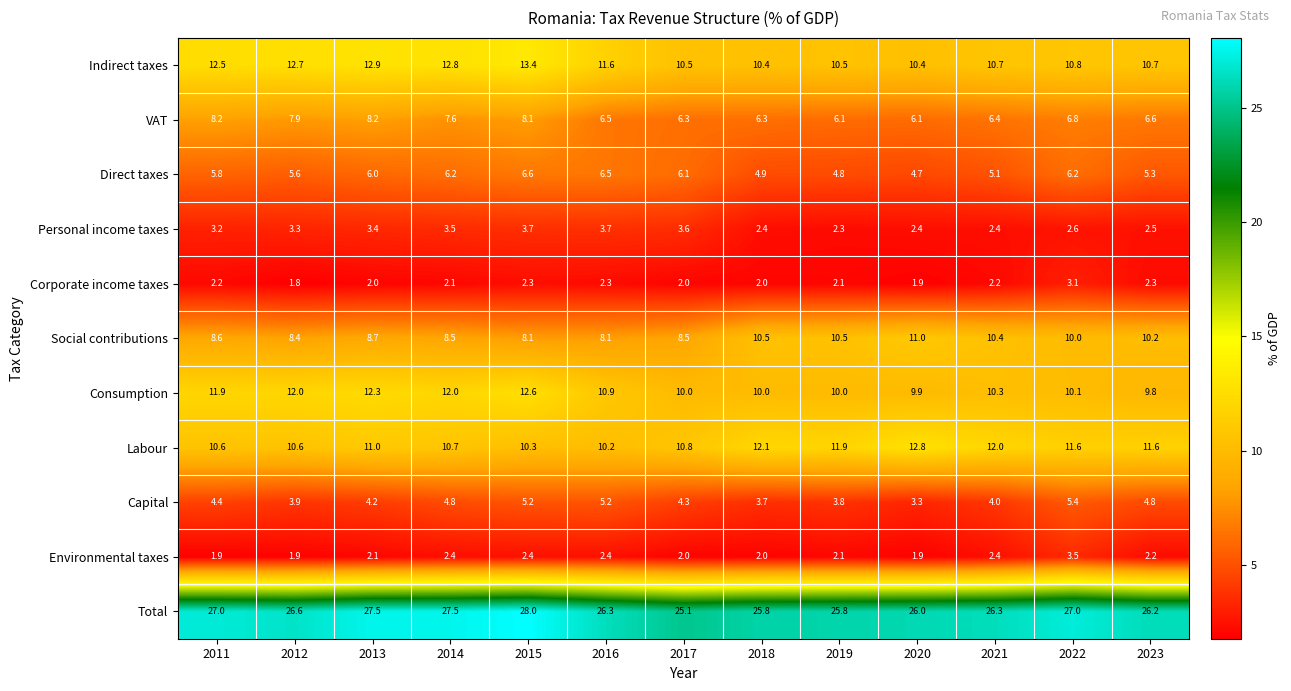

What is the difference between the highest and lowest values at 2015?

25.7